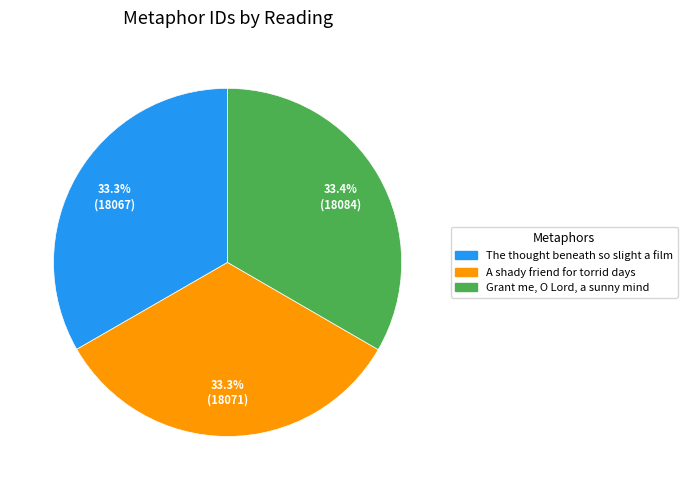

The The thought beneath so slight a film slice represents 33% of the pie. True or false?

True